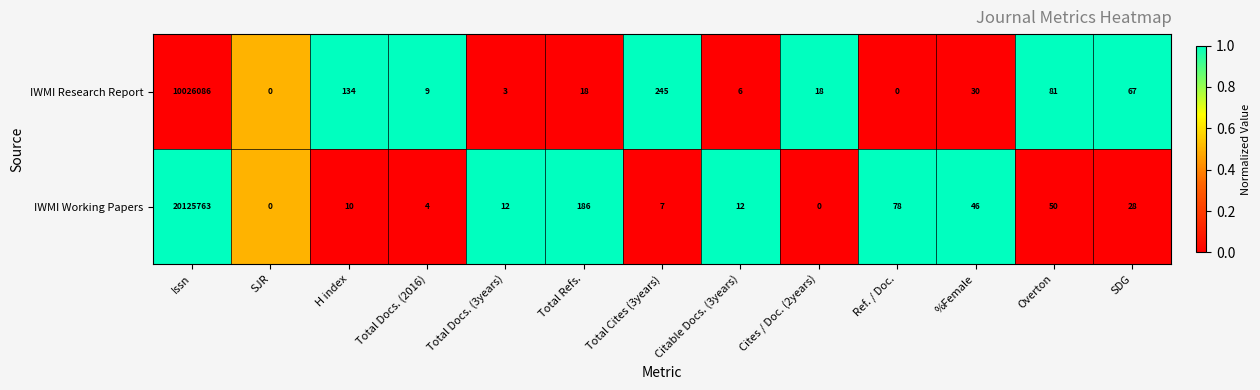

Between Citable Docs. (3years) and %Female, which series saw the biggest shift?

IWMI Working Papers